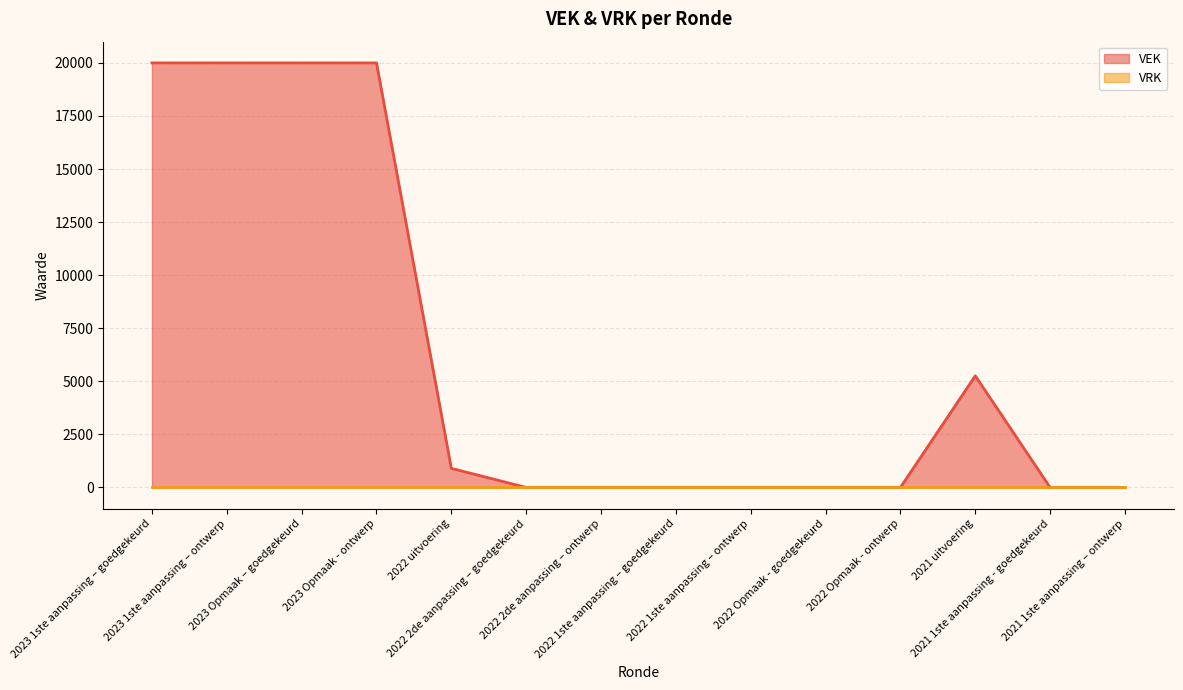

Rank the categories by value from highest to lowest.

2023 1ste aanpassing – goedgekeurd, 2023 1ste aanpassing – ontwerp, 2023 Opmaak – goedgekeurd, 2023 Opmaak - ontwerp, 2021 uitvoering, 2022 uitvoering, 2022 2de aanpassing – goedgekeurd, 2022 2de aanpassing – ontwerp, 2022 1ste aanpassing – goedgekeurd, 2022 1ste aanpassing – ontwerp, 2022 Opmaak - goedgekeurd, 2022 Opmaak - ontwerp, 2021 1ste aanpassing - goedgekeurd, 2021 1ste aanpassing – ontwerp